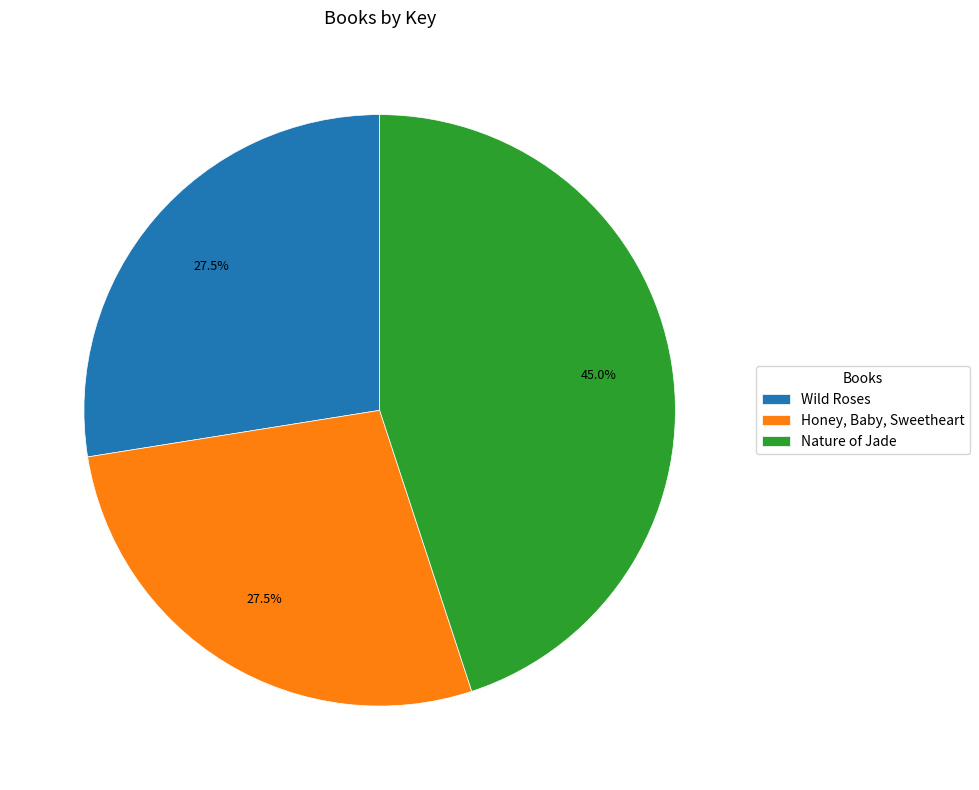

Which has a higher value, Wild Roses or Nature of Jade?

Nature of Jade